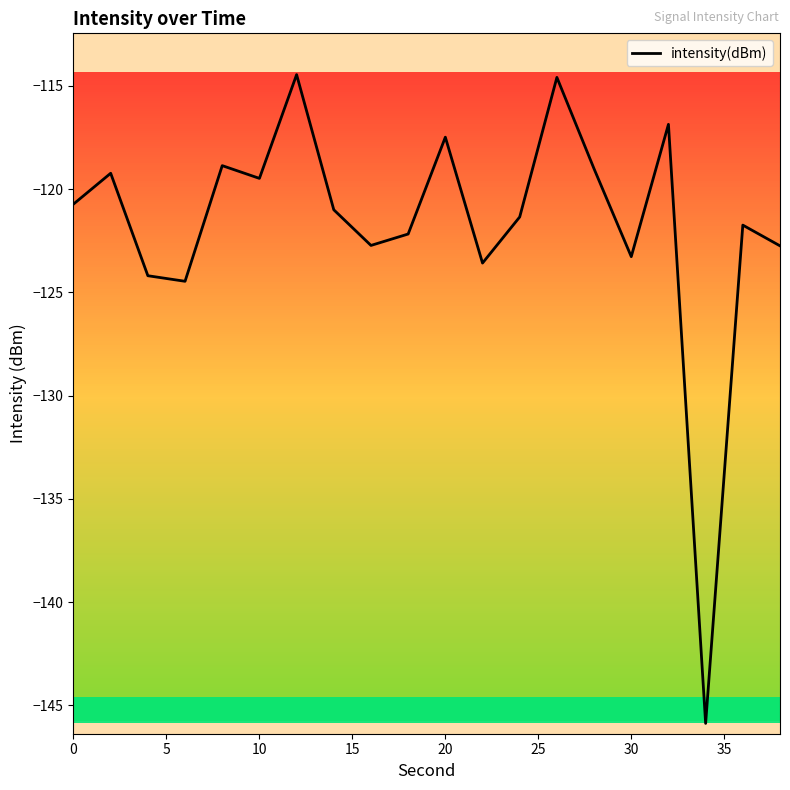

How many interior local valleys (lower than both neighbors) does the data have?

6